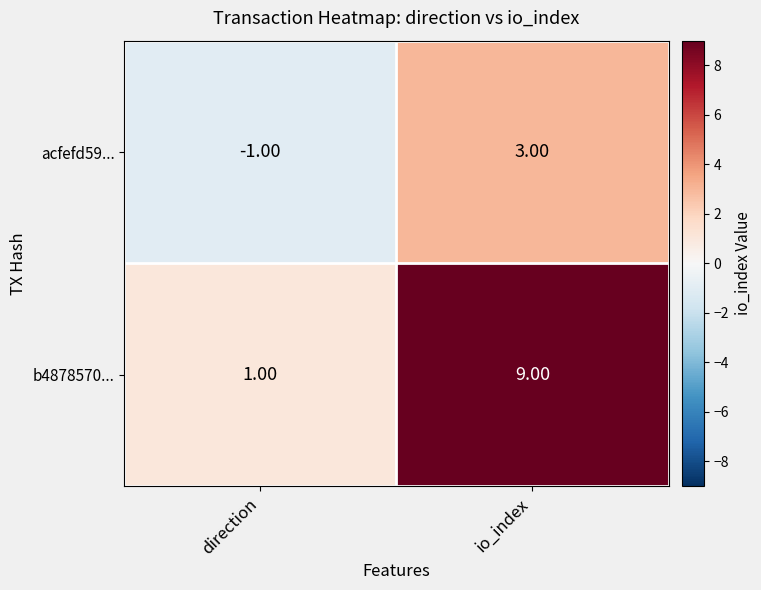

List the series in order of their overall mean, lowest first.

acfefd59..., b4878570...